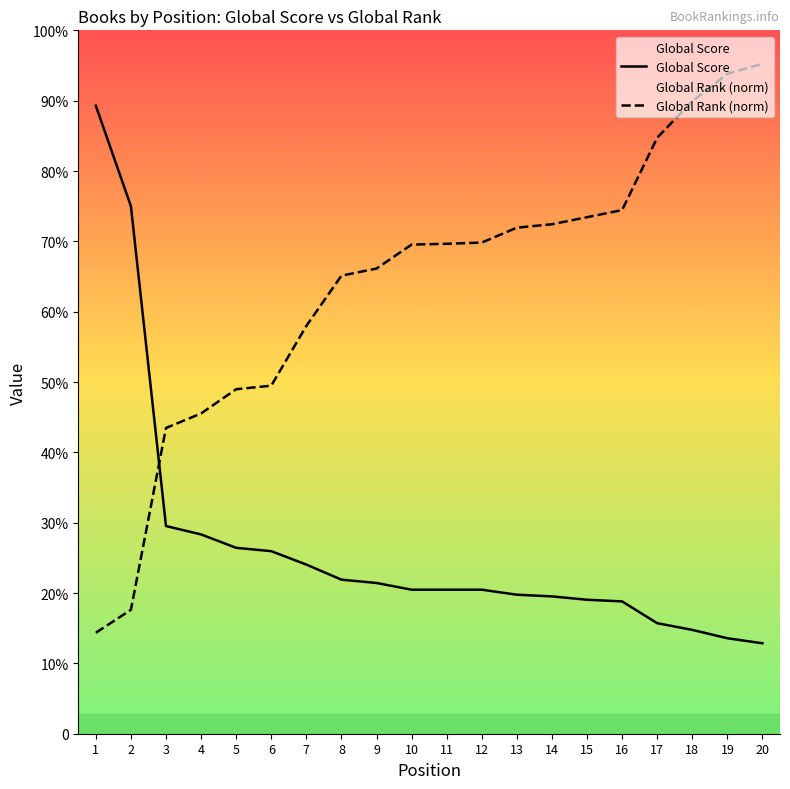

True or false: Global Rank (normalized) has more than 1 points higher than both neighbors.

False